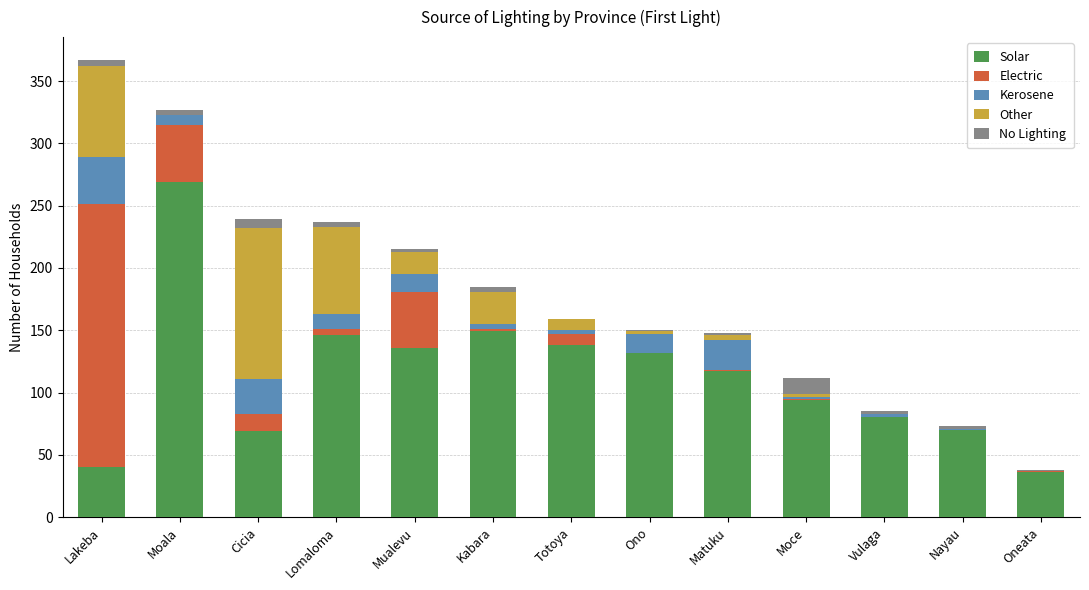

What is the highest value of the Solar series?

269